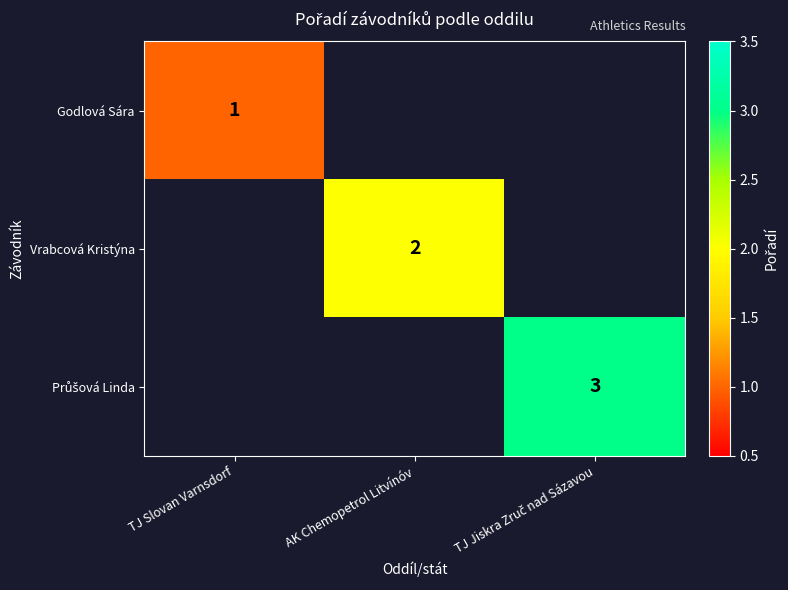

Is it true that Godlová Sára equals 0 at TJ Slovan Varnsdorf?

False